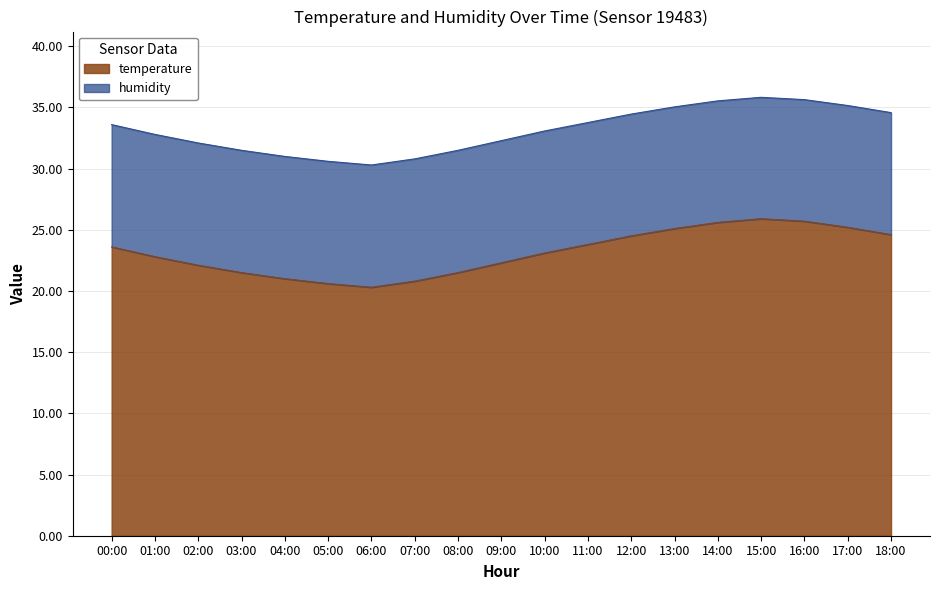

True or false: the data shows 16.7 at 15:00.

False